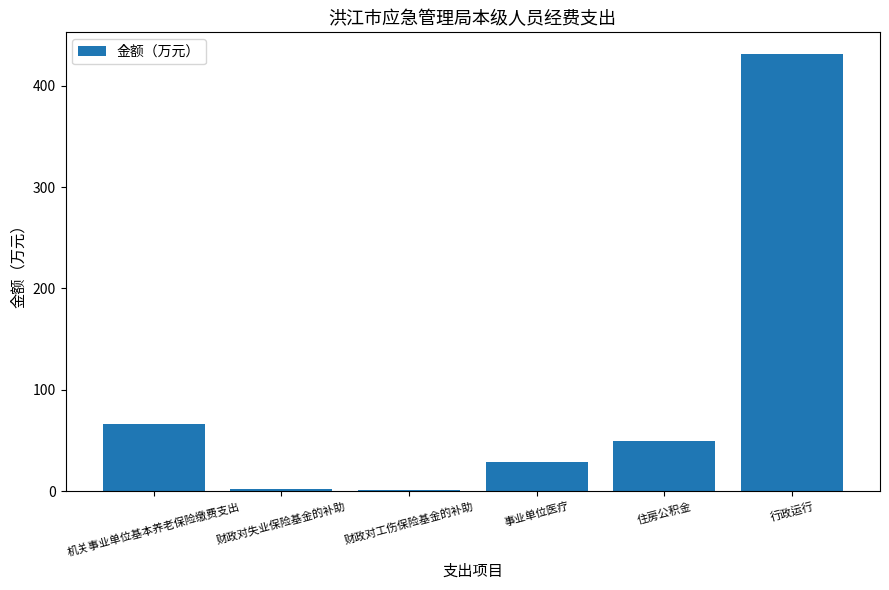

What is the maximum value shown in the chart?

431.0